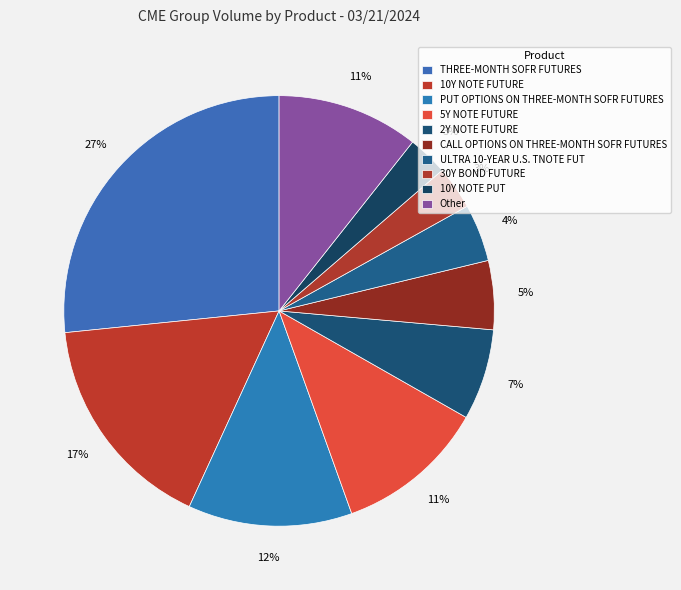

True or false: CALL OPTIONS ON THREE-MONTH SOFR FUTURES accounts for 5% of the total.

True